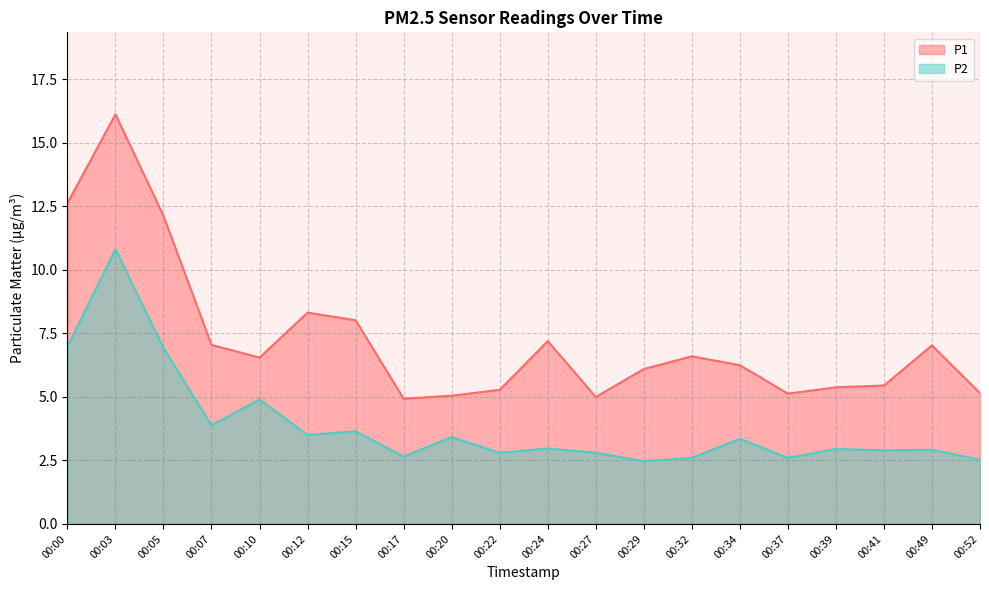

Which series has the largest range (max minus min)?

P1